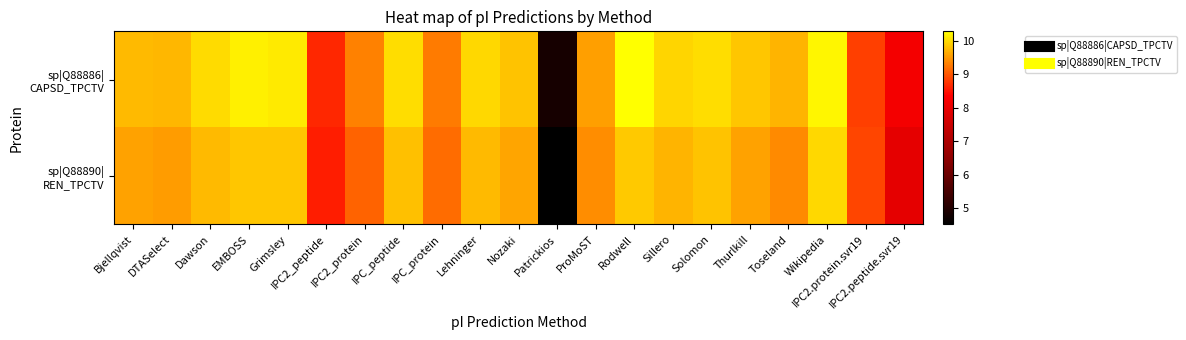

Which series has the largest total across all categories?

sp|Q88886| CAPSD_TPCTV